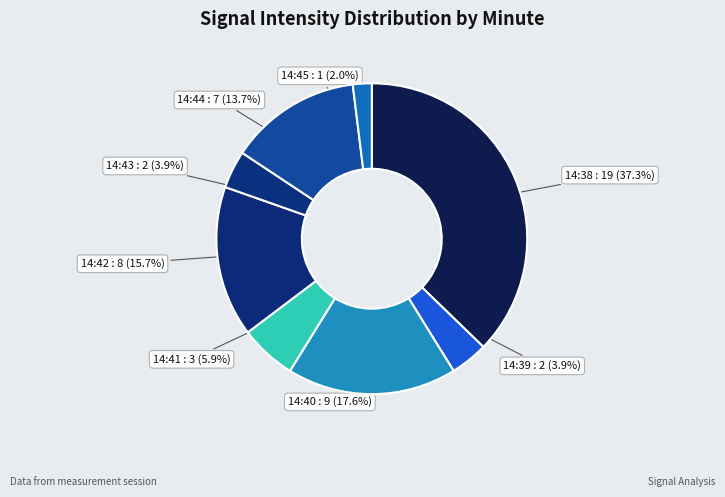

Is there any slice that represents more than half of the pie?

No